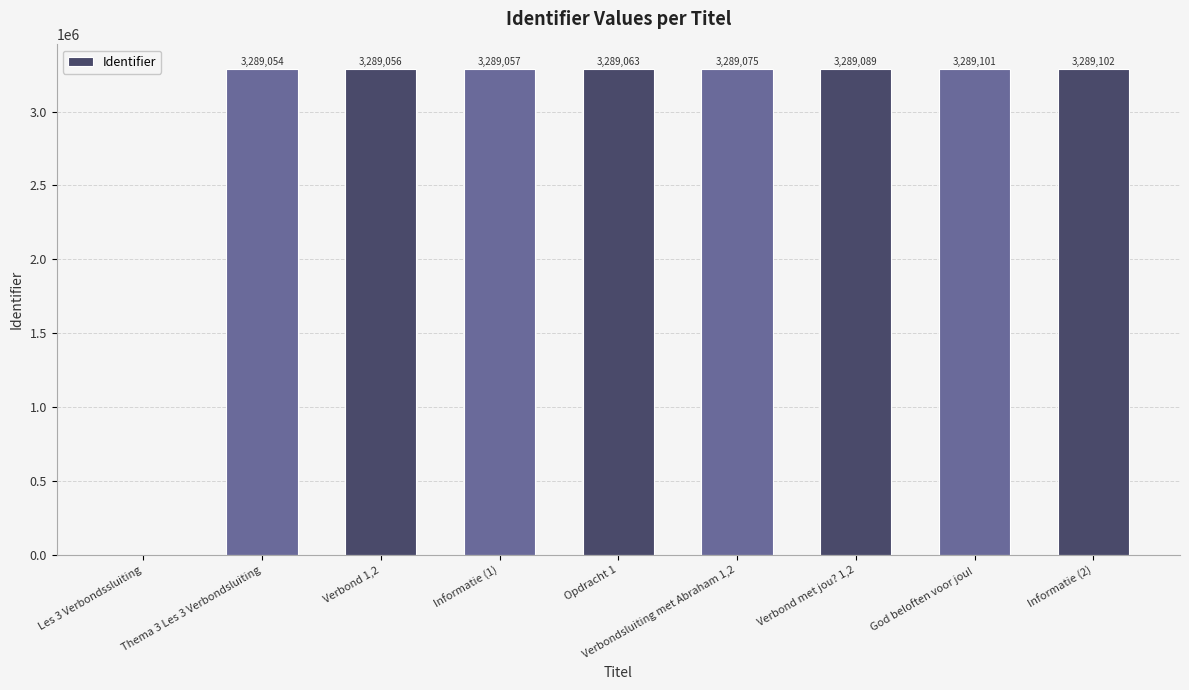

Read the value at God beloften voor jou!.

3289101